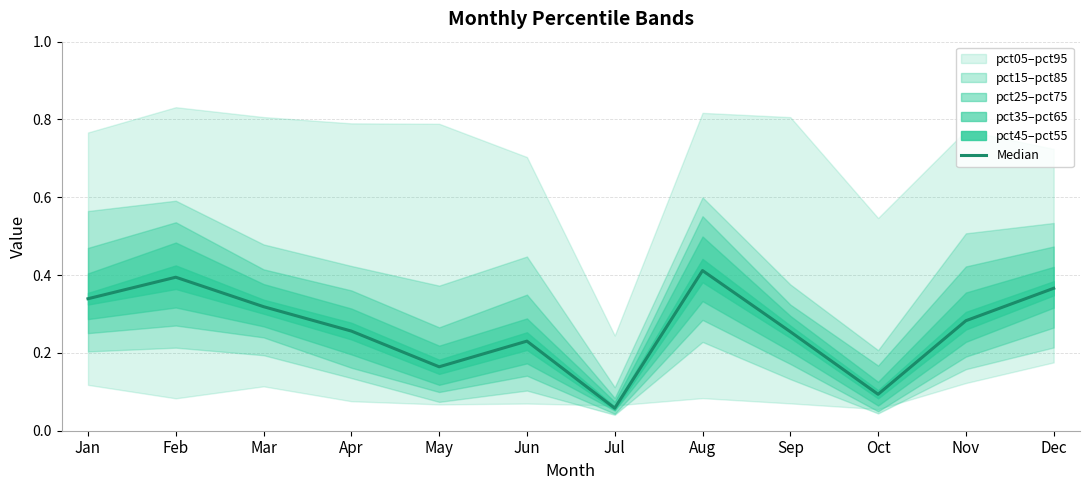

What is the difference between the values at Oct and May?

0.1